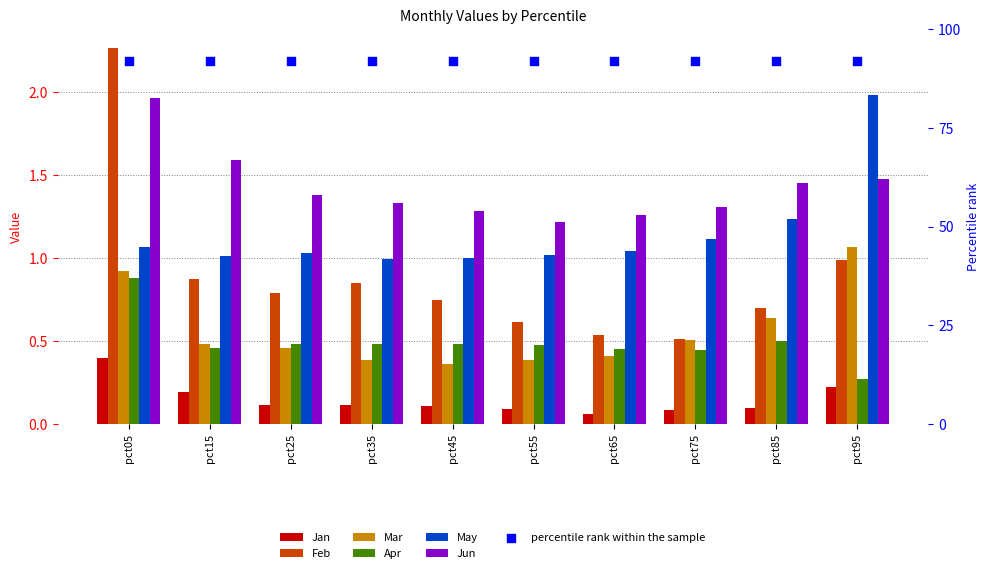

Which series has the largest total across all categories?

Jun